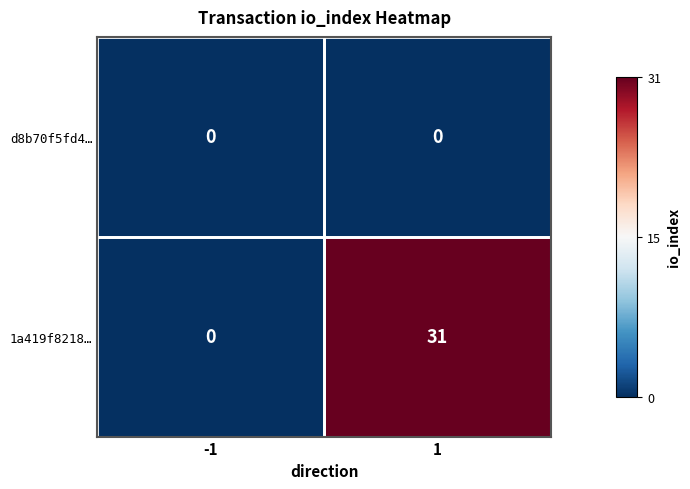

What is the approximate value of 1a419f8218… at 1?

31